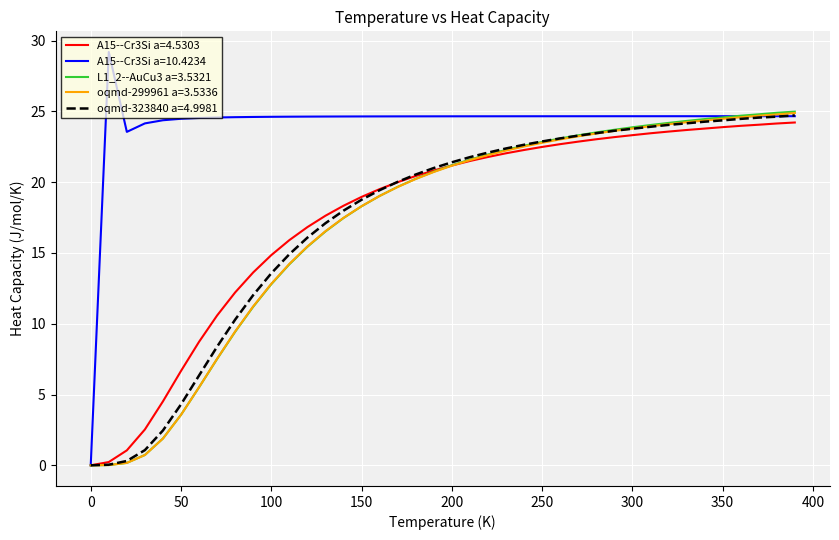

What is the maximum value shown in the chart?

29.2